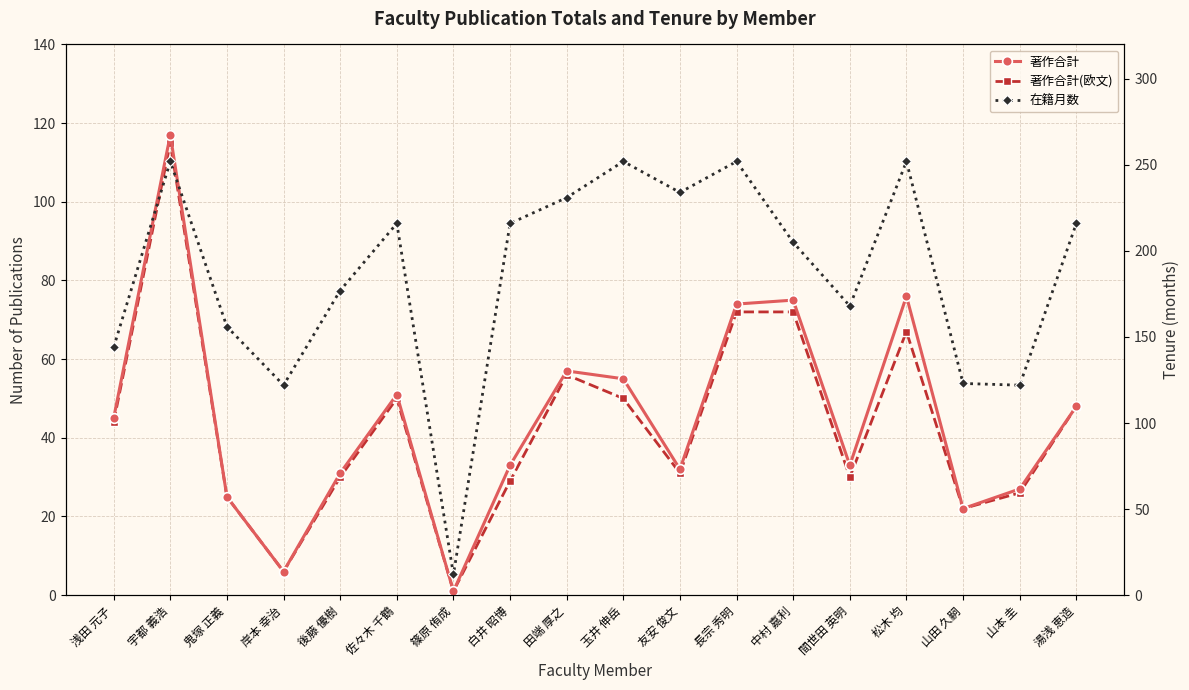

True or false: 著作合計 and 著作合計(欧文) cross at least once.

False